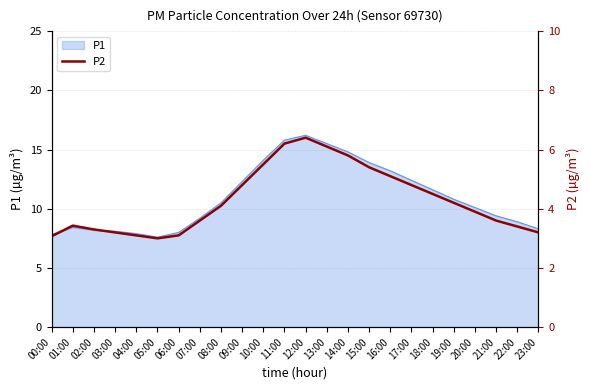

What is the difference between the maximum and second lowest values?

3.3